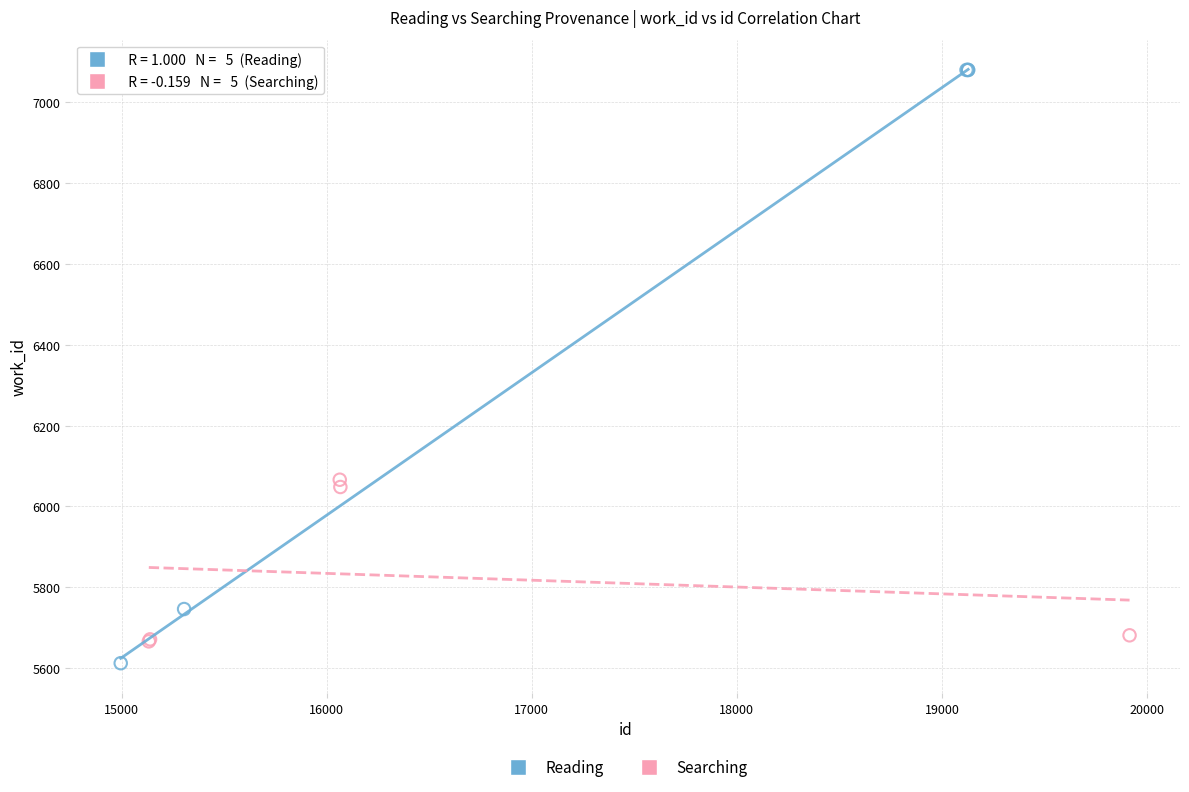

Which series contains the highest Y value?

Reading